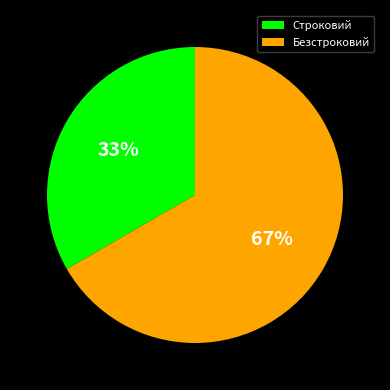

Which category has the smallest portion of the pie?

Строковий